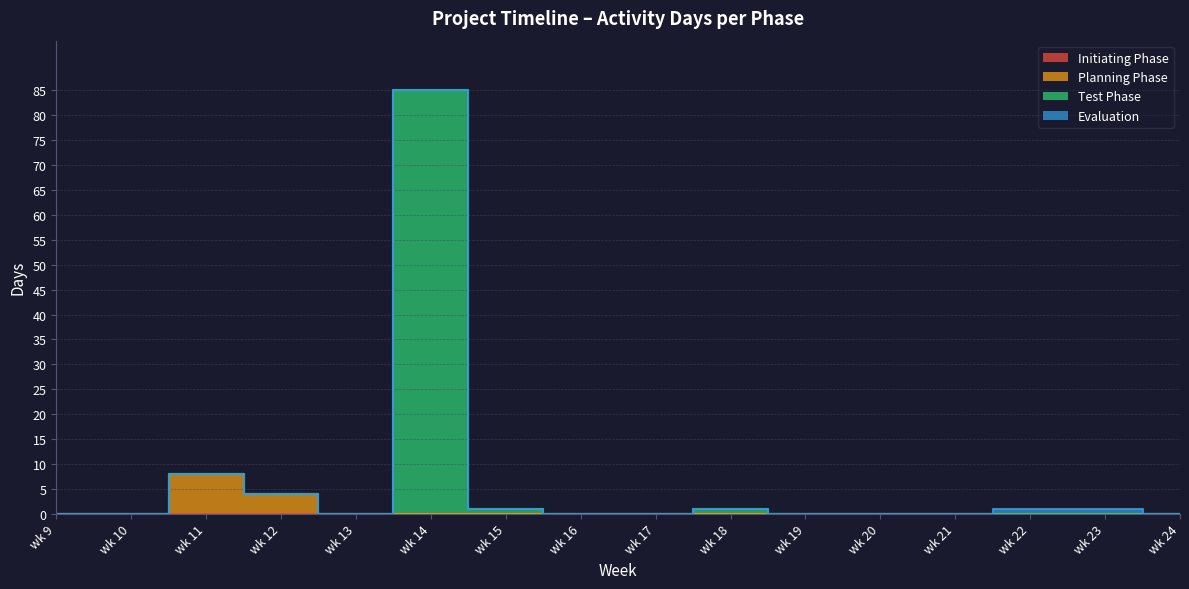

Which has a higher value, wk 24 or wk 10?

wk 24